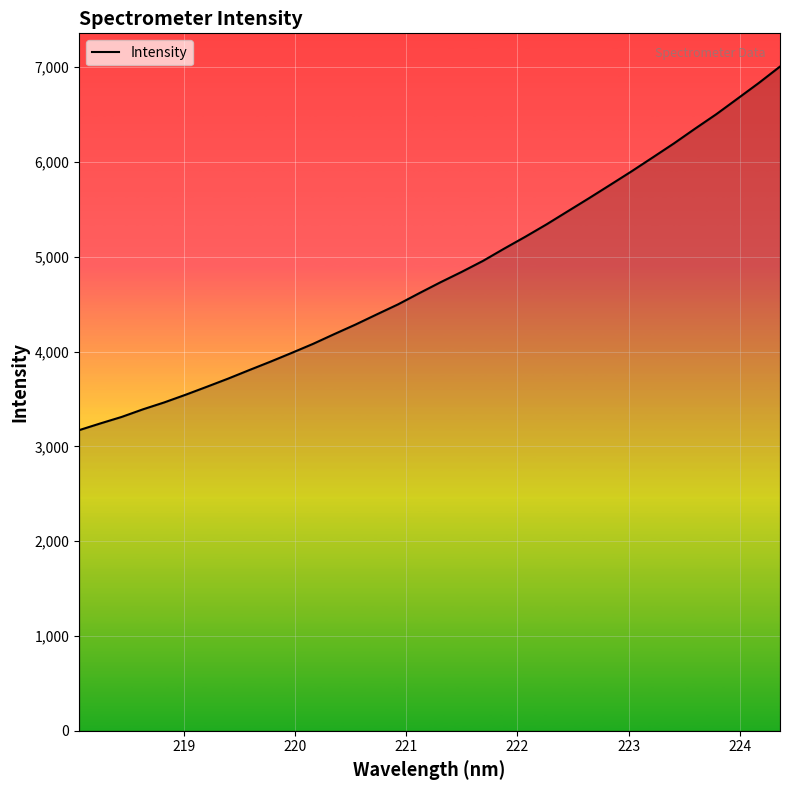

True or false: the data has more than 0 interior local peaks.

False